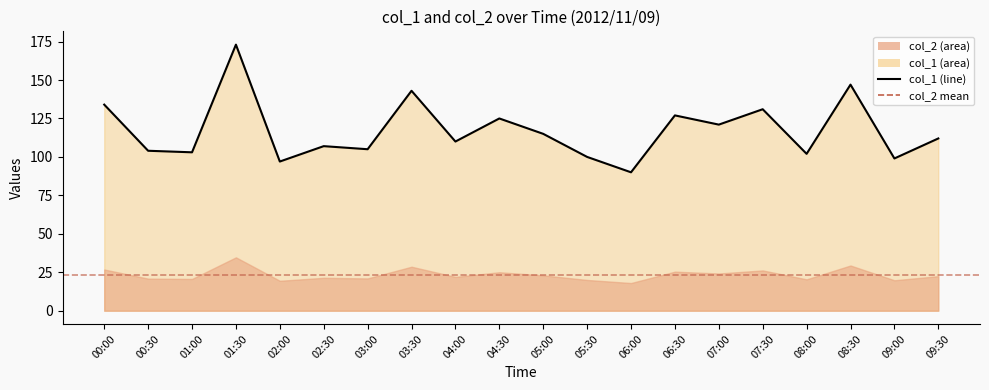

What is the greatest value displayed?

173